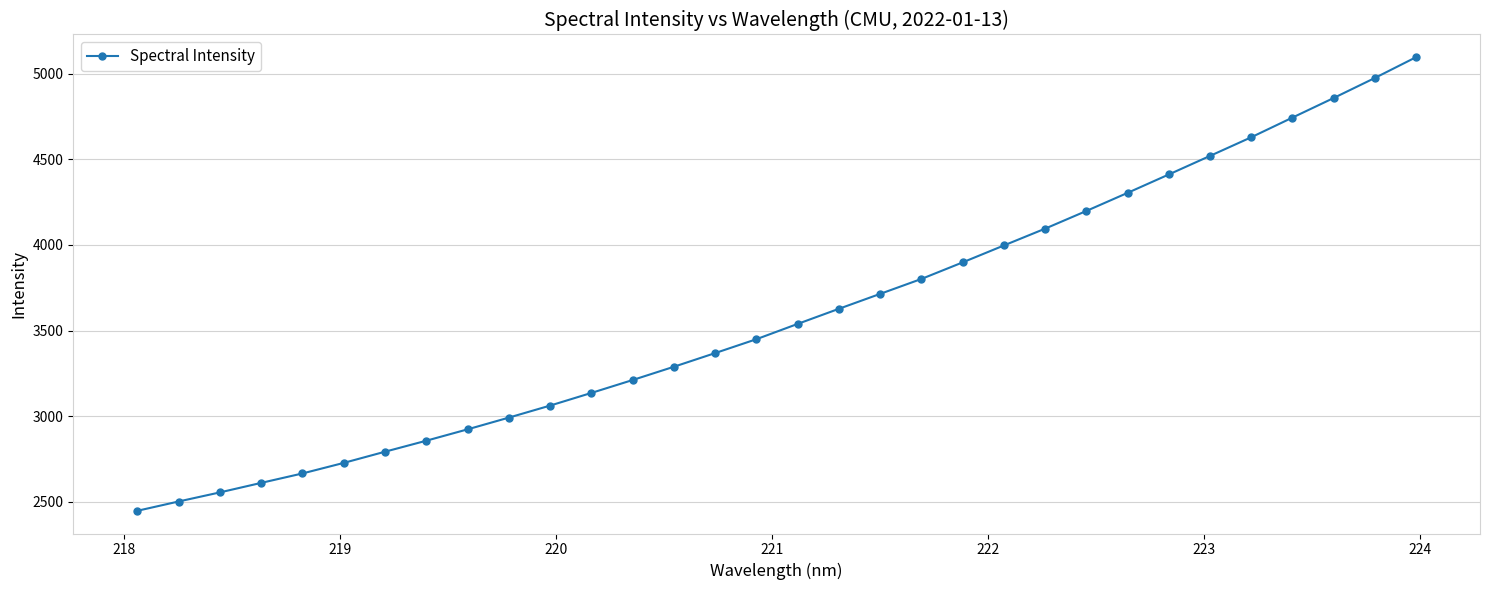

What is the value of the 21st point from the left?

3898.5